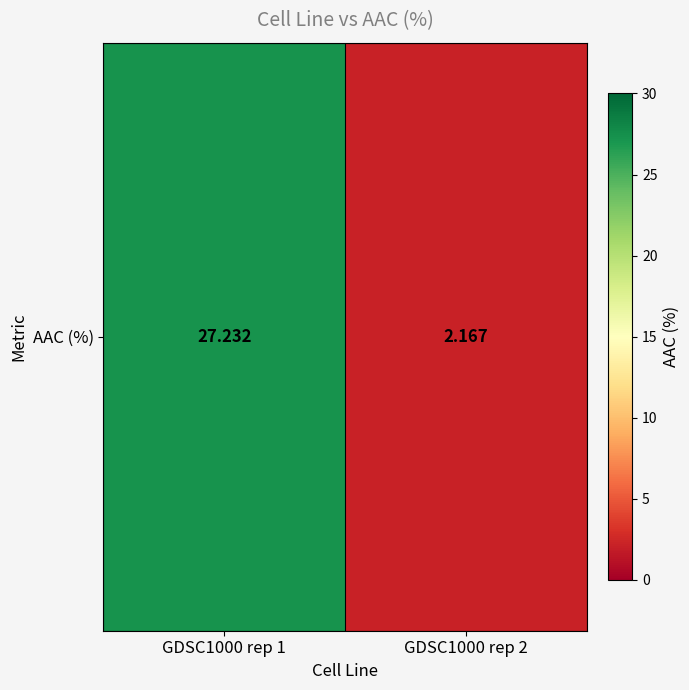

Which category has the lowest value across all series?

GDSC1000 rep 2